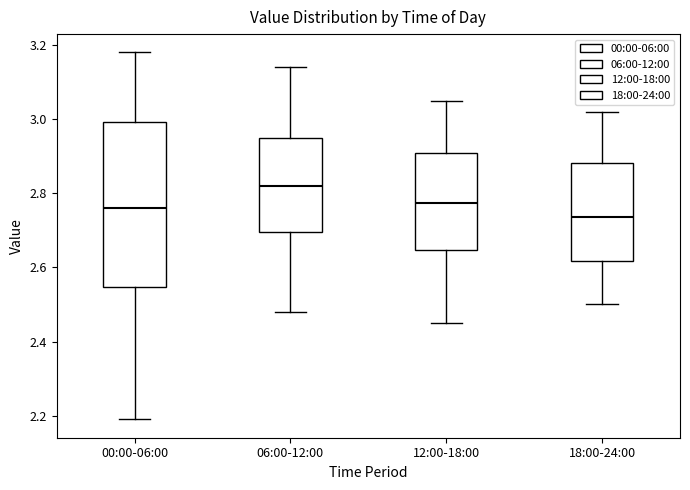

Reading left to right, transcribe this box plot: for each box, give where its median line is, the range the box spans, and where its two whiskers end, as read against the y-axis. The values are not printed on the chart, so give them approximately, as read against the axis.

00:00-06:00: median 2.76, box 2.54 to 3.00, whiskers 2.20 to 3.18
06:00-12:00: median 2.82, box 2.70 to 2.96, whiskers 2.48 to 3.14
12:00-18:00: median 2.78, box 2.64 to 2.92, whiskers 2.46 to 3.06
18:00-24:00: median 2.74, box 2.62 to 2.88, whiskers 2.50 to 3.02